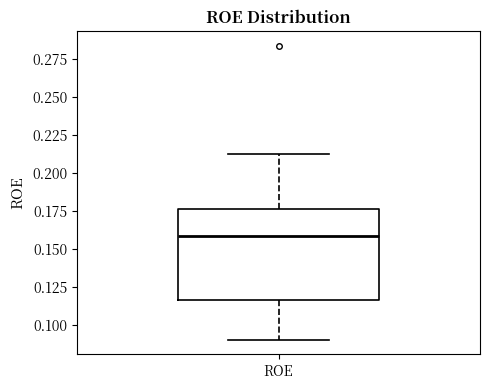

Where is the lower edge of the box for ROE on the y-axis? The values are not printed on the chart, so give them approximately, as read against the axis.

0.115